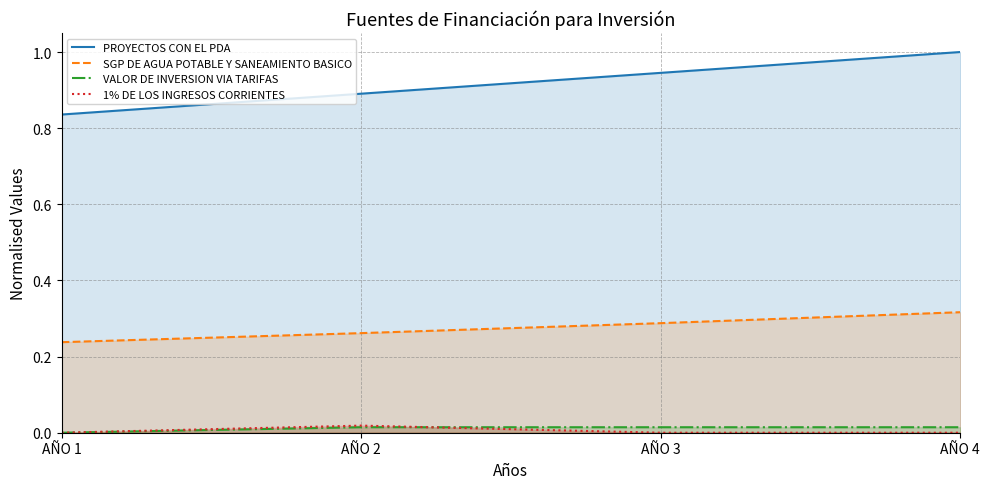

What is the sum of the PROYECTOS CON EL PDA values at AÑO 1 and AÑO 3?

1.8